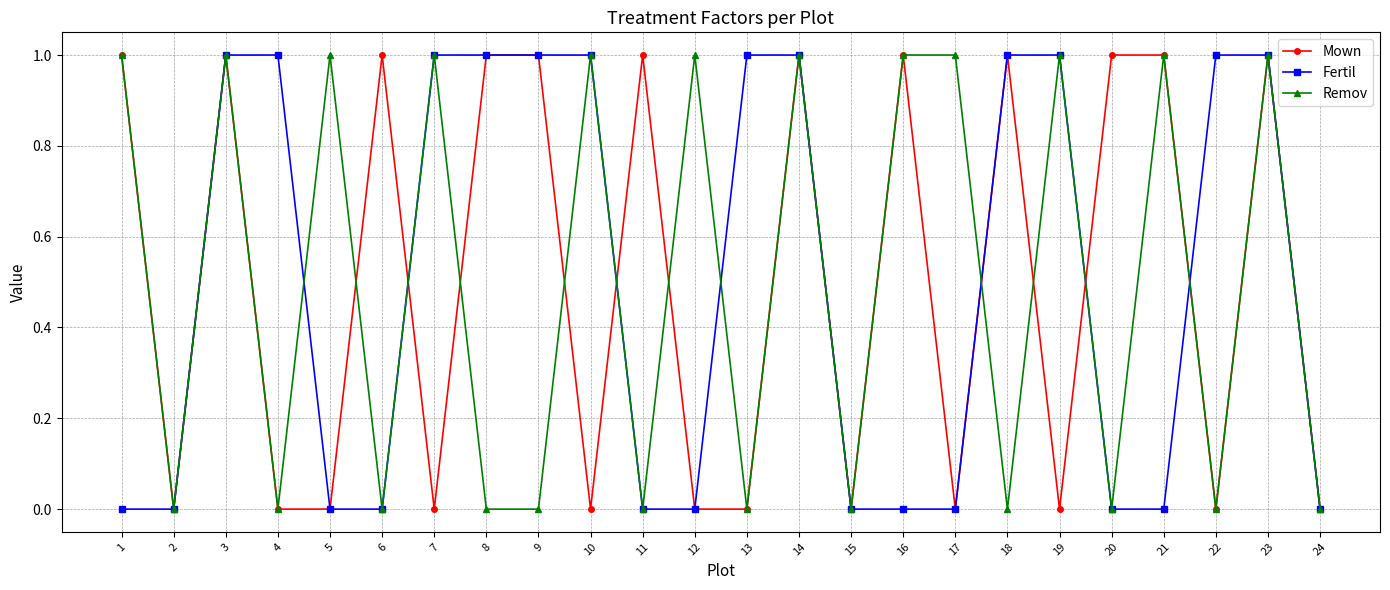

Reading left to right, list all the values displayed in this chart.

Mown: 1	0	1	0	0	1	0	1	1	0	1	0	0	1	0	1	0	1	0	1	1	0	1	0
Fertil: 0	0	1	1	0	0	1	1	1	1	0	0	1	1	0	0	0	1	1	0	0	1	1	0
Remov: 1	0	1	0	1	0	1	0	0	1	0	1	0	1	0	1	1	0	1	0	1	0	1	0